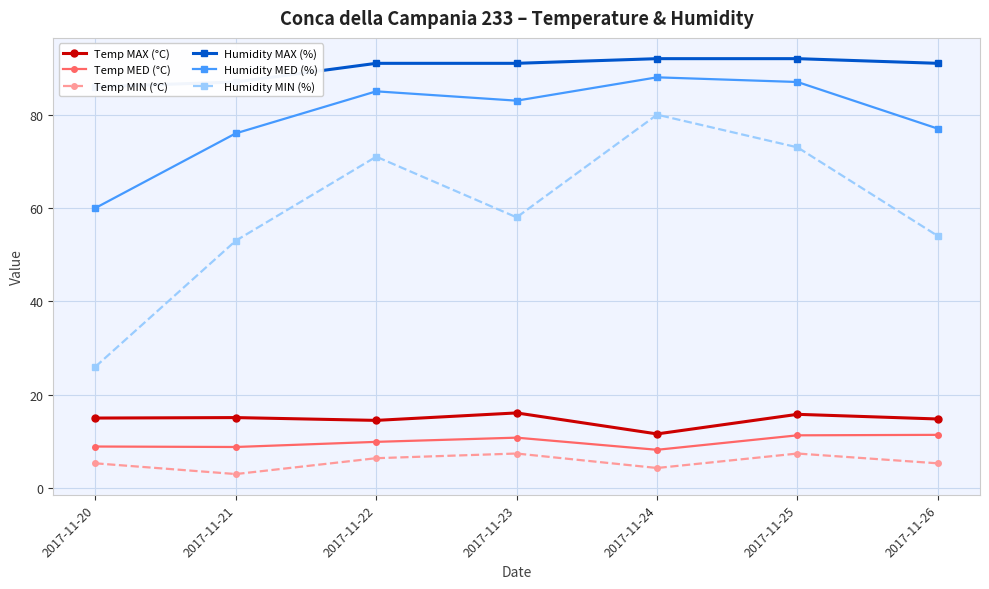

Which has a higher value, 2017-11-20 or 2017-11-24?

2017-11-20